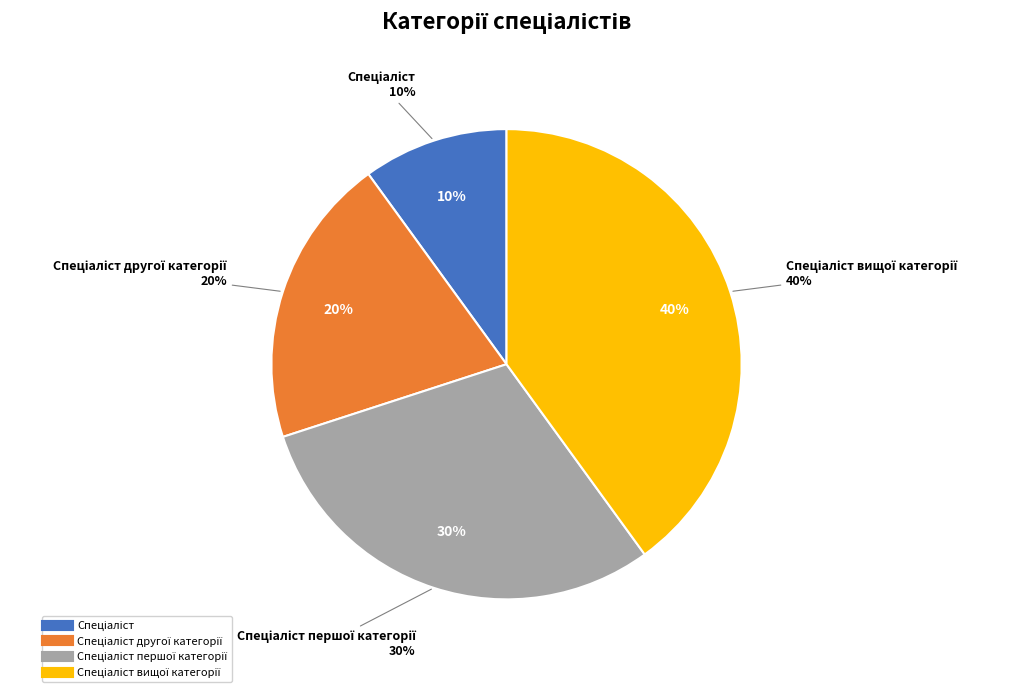

Does Спеціаліст account for over 50% of the chart?

No